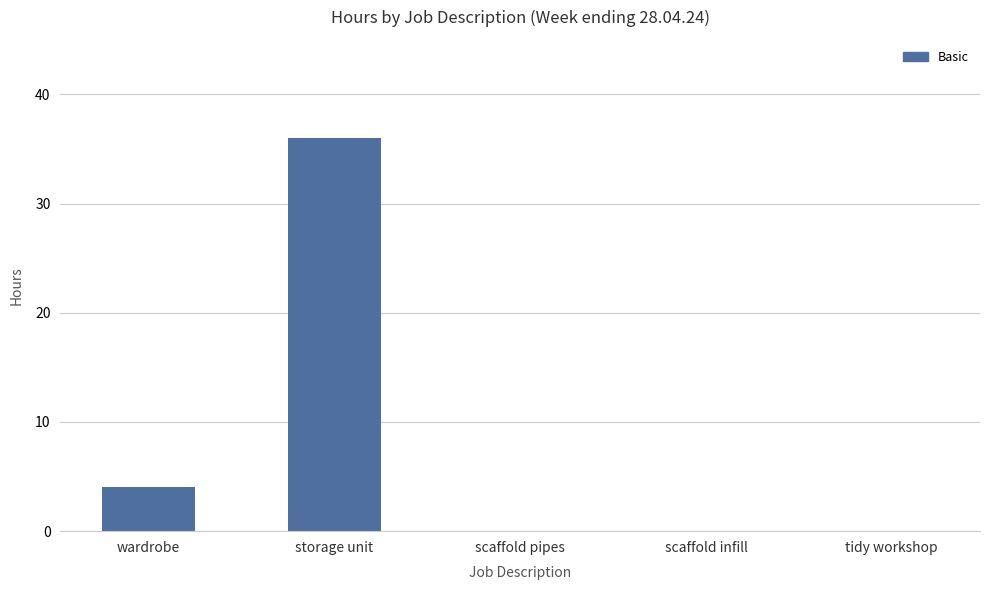

Which category has the highest value across all series?

storage unit